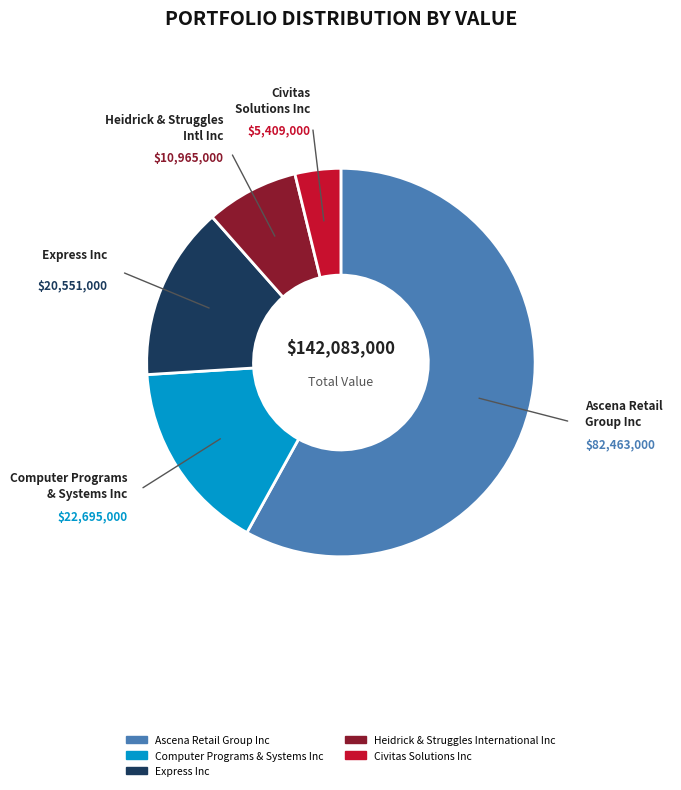

Does Express Inc represent more than half of the total?

No